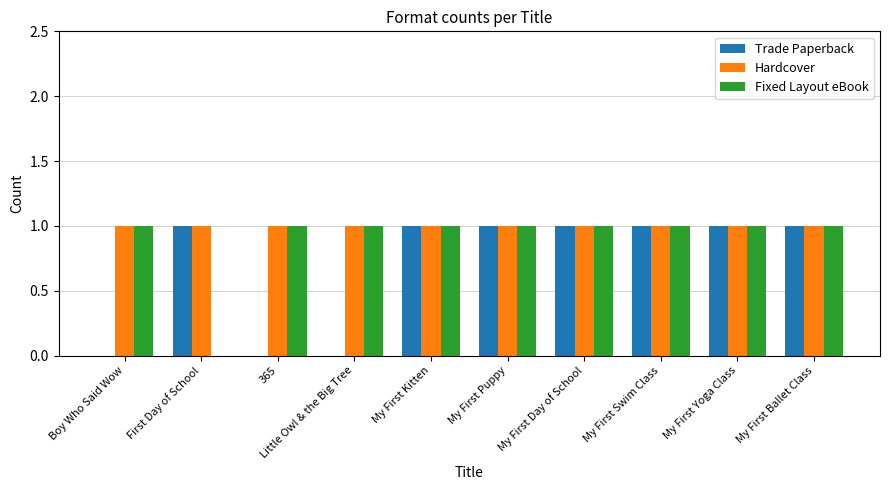

How many groups of bars are there?

10